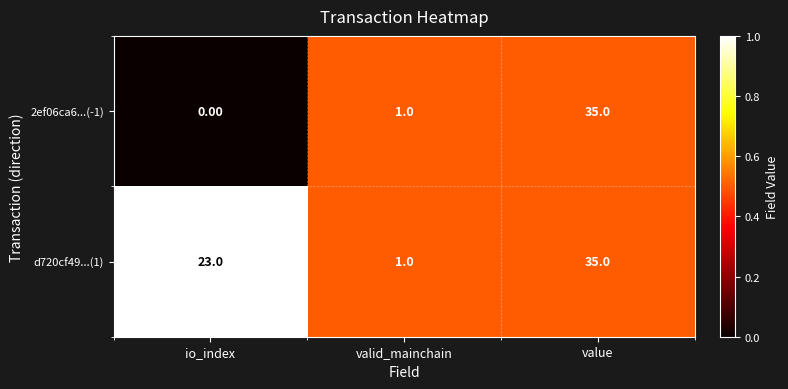

Which series has the largest range (max minus min)?

2ef06ca6...(-1)